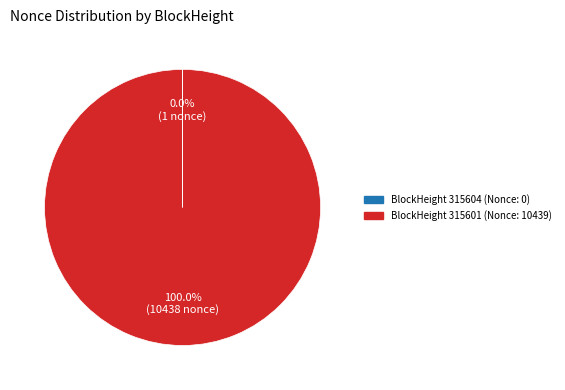

Which category accounts for the majority?

BlockHeight 315601 (Nonce: 10439)